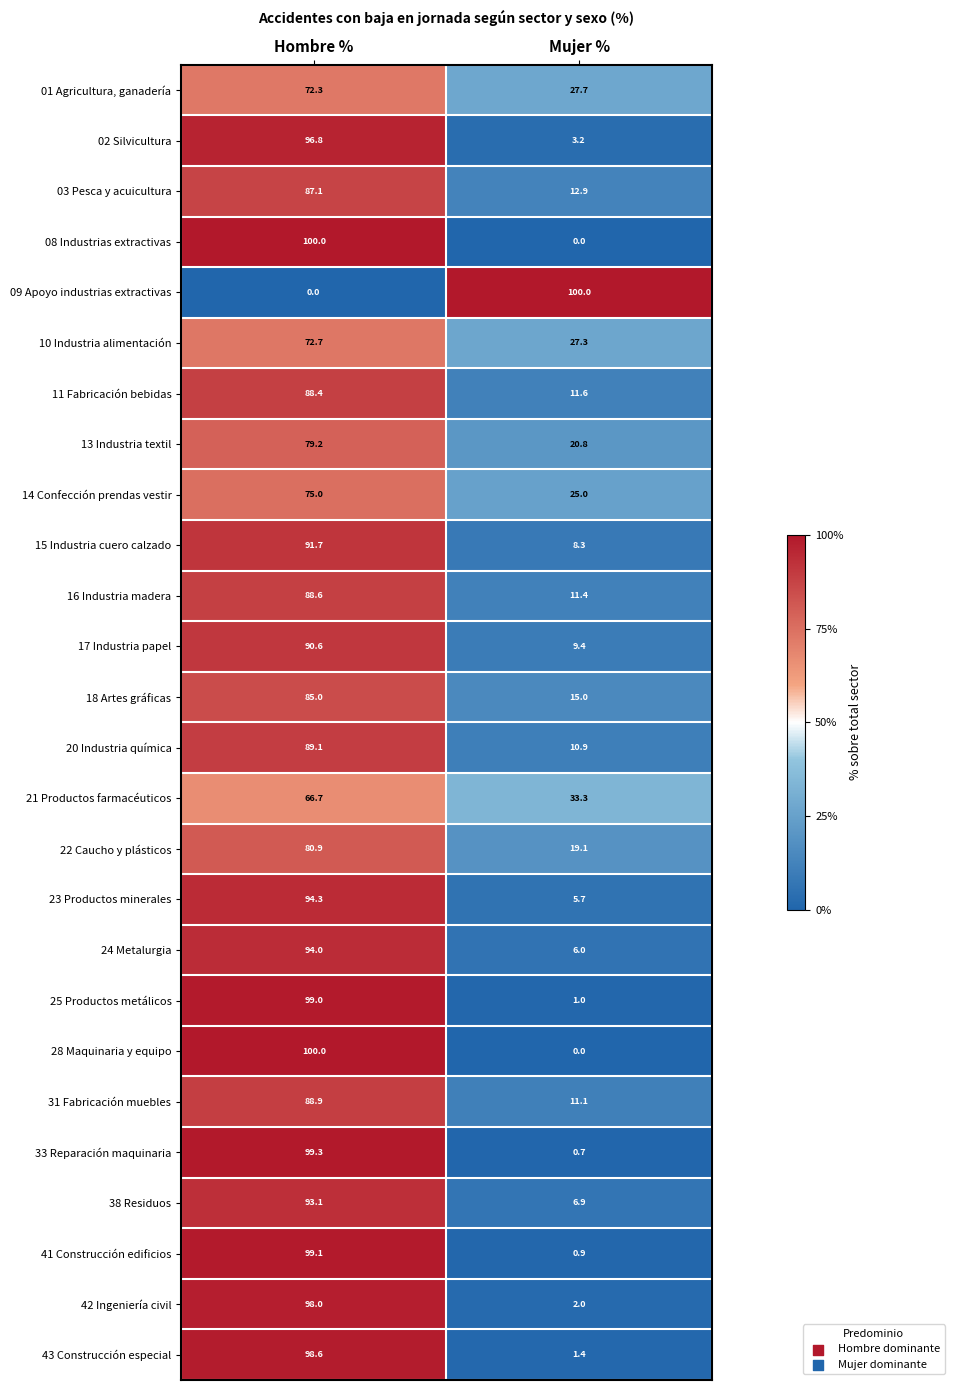

How many series are shown in this chart?

26